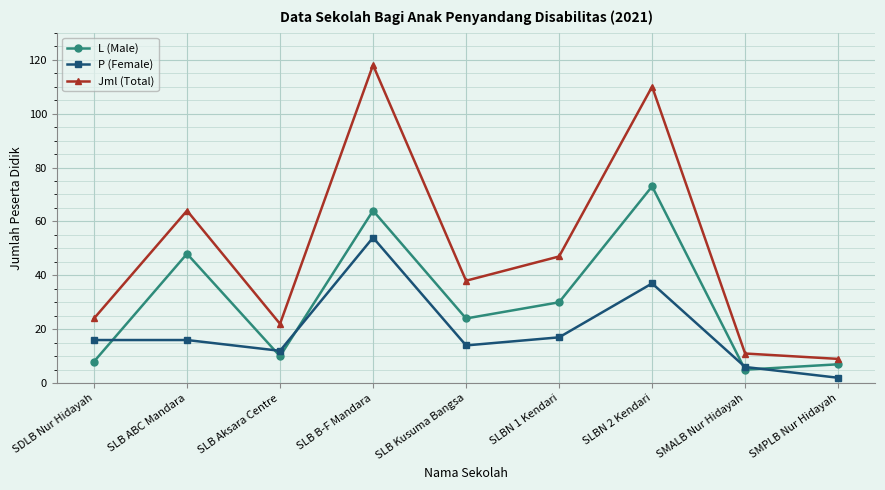

Is it true that P (Female) equals 12 at SLB Aksara Centre?

True